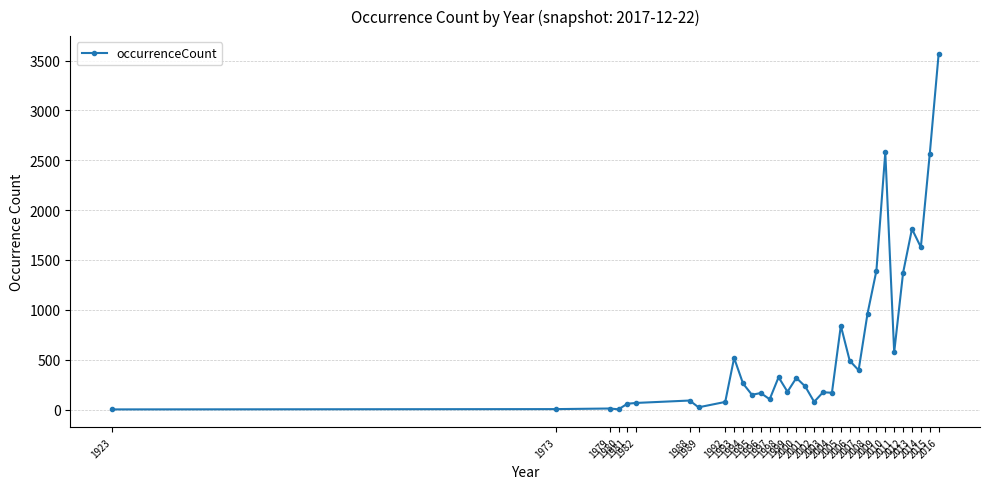

Is it true that the value at 2005 is 840?

True